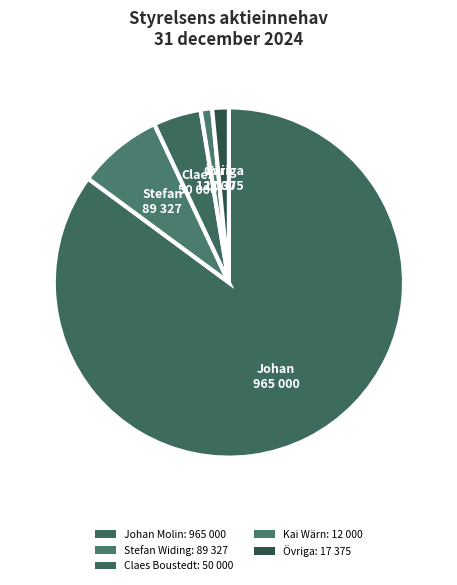

Is there any slice that represents more than half of the pie?

Yes